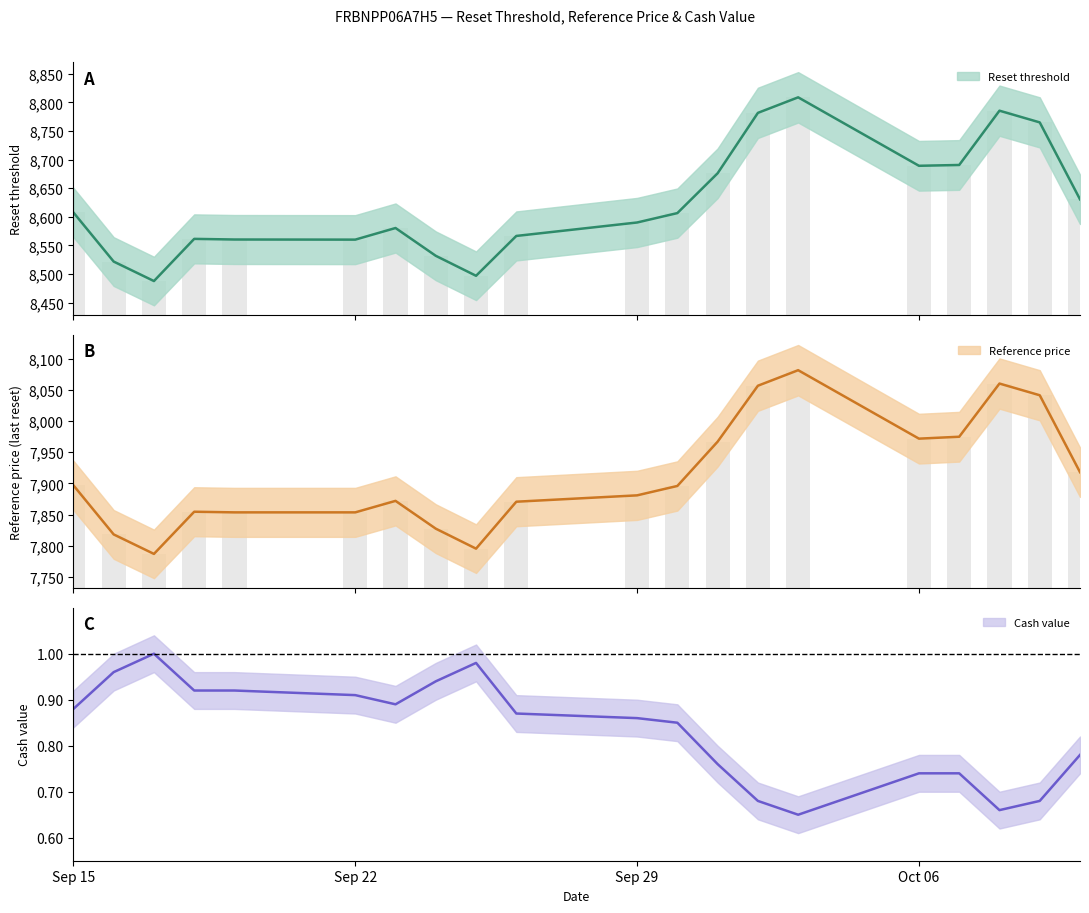

The Reset threshold series shows 3667.8 at 2025-10-03. True or false?

False